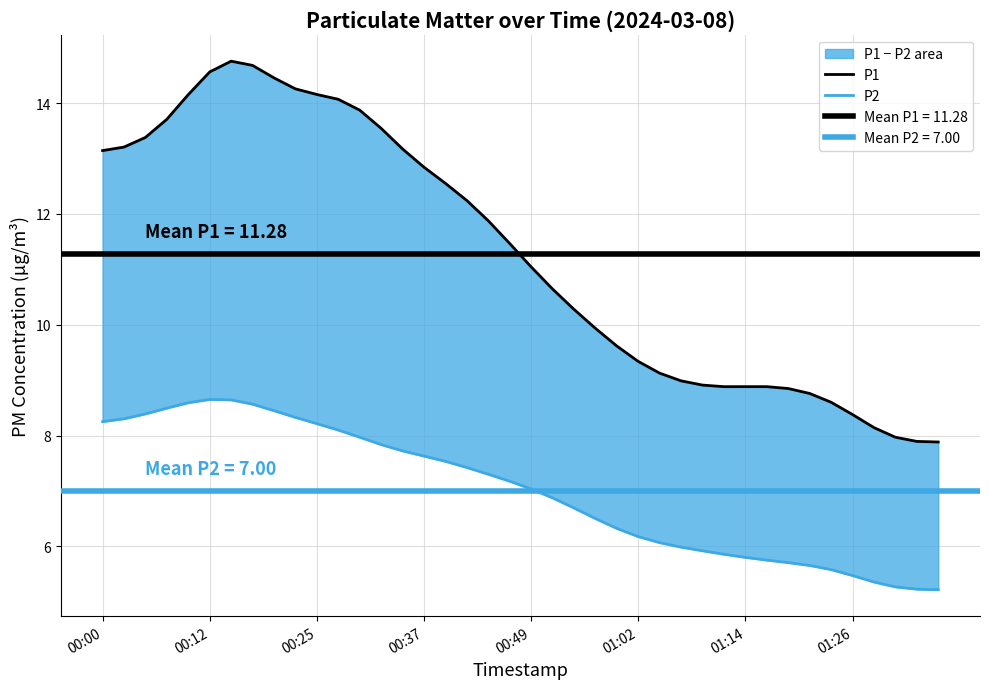

Read the P1 value at 01:02.

9.3